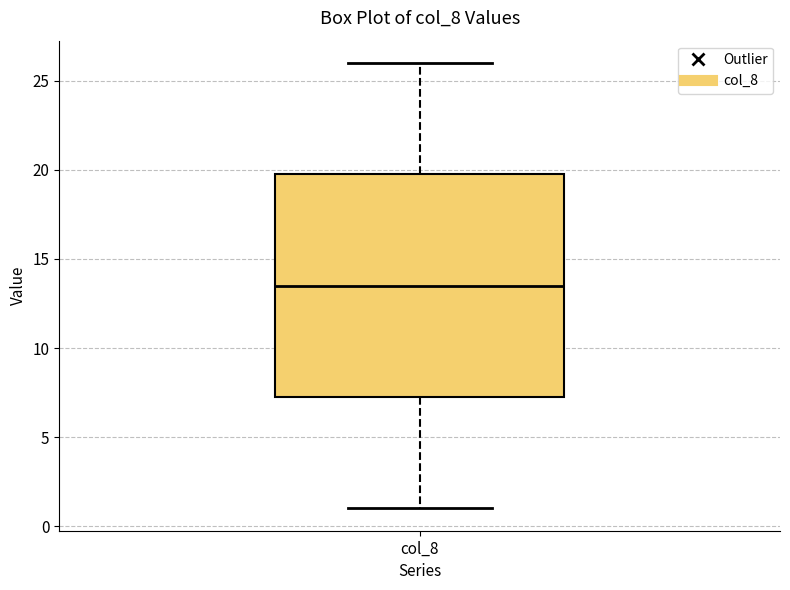

Transcribe this box plot: give where the median line is, the range the box spans, and where the two whiskers end, as read against the y-axis. The values are not printed on the chart, so give them approximately, as read against the axis.

median 13.5, box 7.5 to 20.0, whiskers 1.0 to 26.0